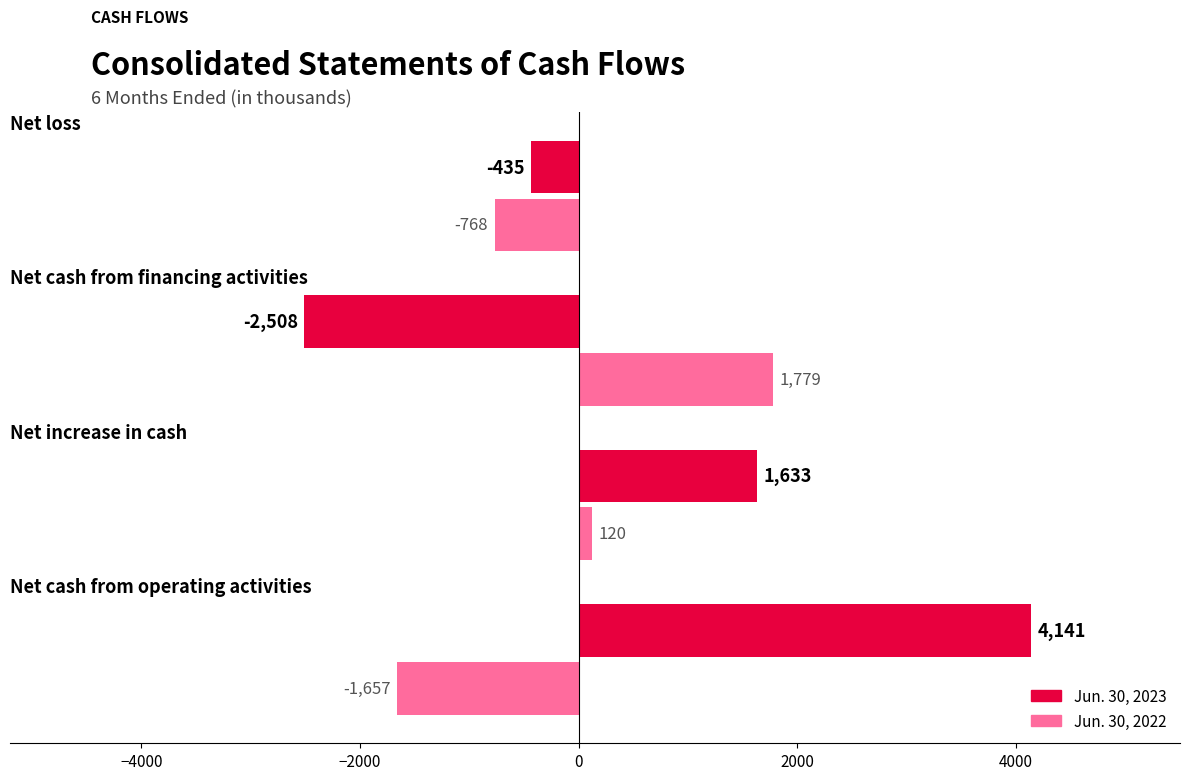

How many Jun. 30, 2022 values are between -768 and 1779?

3